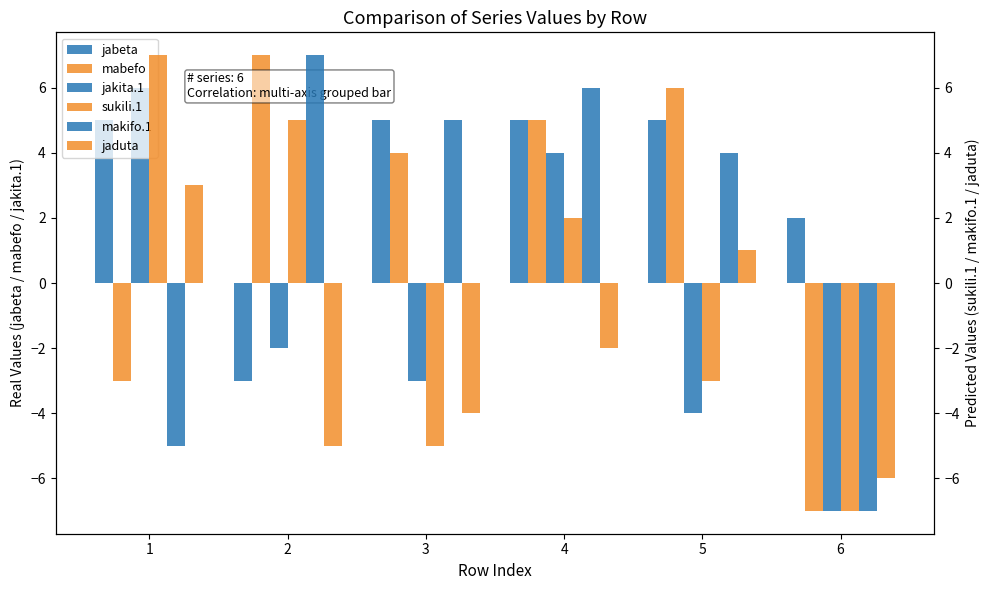

What is the minimum value shown in the chart?

-7